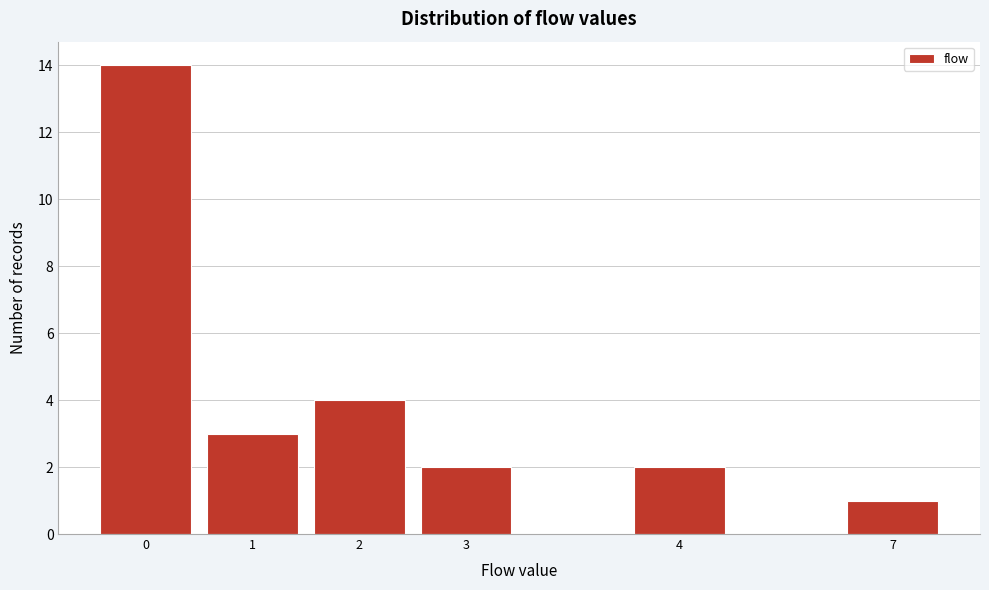

Reading left to right, transcribe all the data shown in this chart.

14	3	4	2	2	1